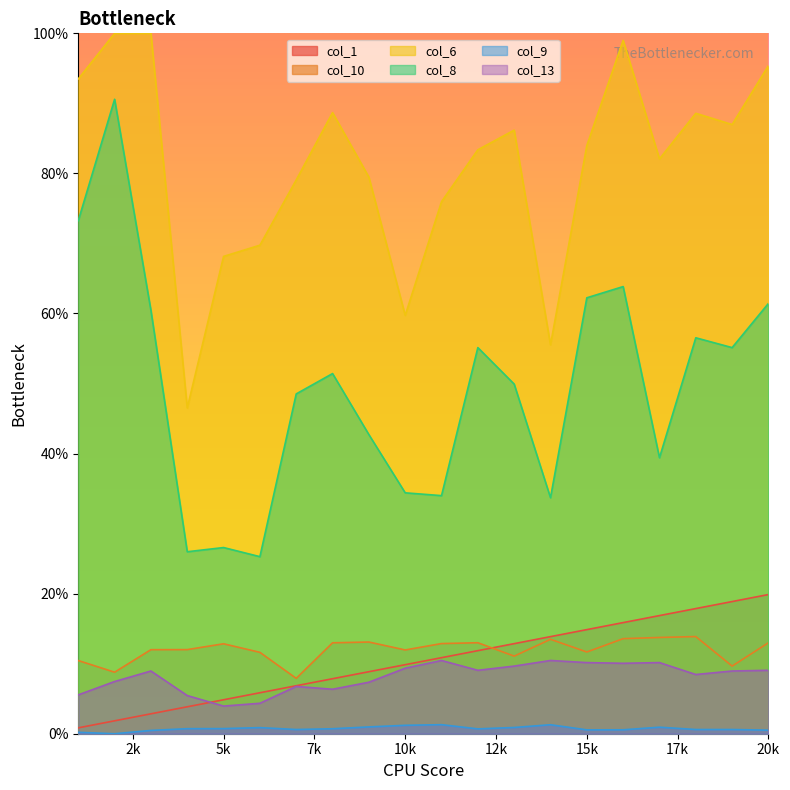

At 11, list the series in order from largest to smallest.

col_6, col_8, col_10, col_1, col_13, col_9